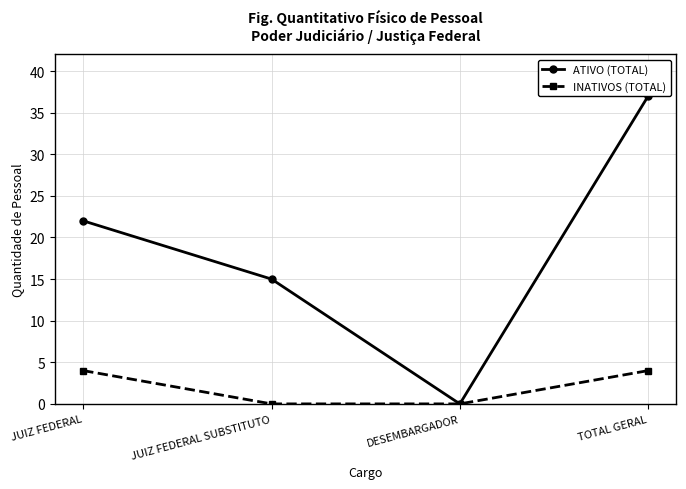

Reading left to right, list all the values displayed in this chart.

ATIVO (TOTAL): JUIZ FEDERAL=22	JUIZ FEDERAL SUBSTITUTO=15	DESEMBARGADOR=0	TOTAL GERAL=37
INATIVOS (TOTAL): JUIZ FEDERAL=4	JUIZ FEDERAL SUBSTITUTO=0	DESEMBARGADOR=0	TOTAL GERAL=4